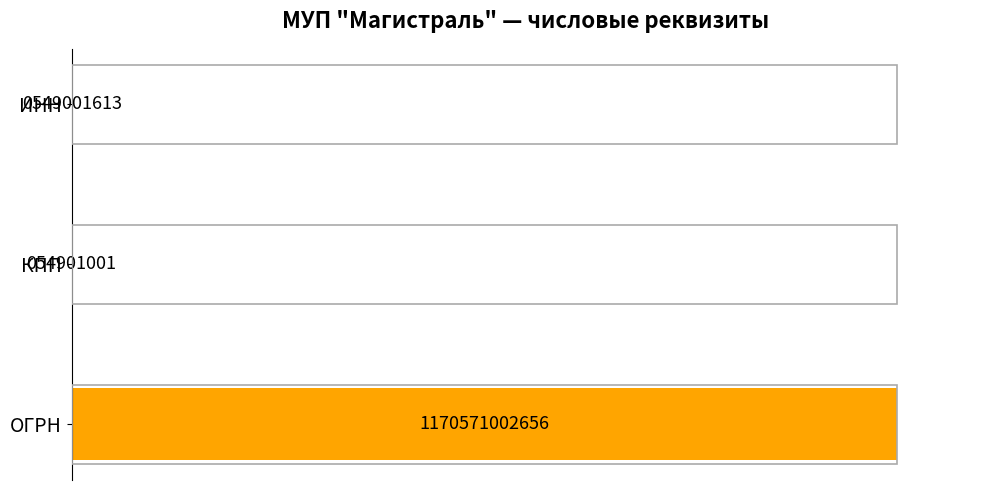

Are the bars horizontal?

Yes